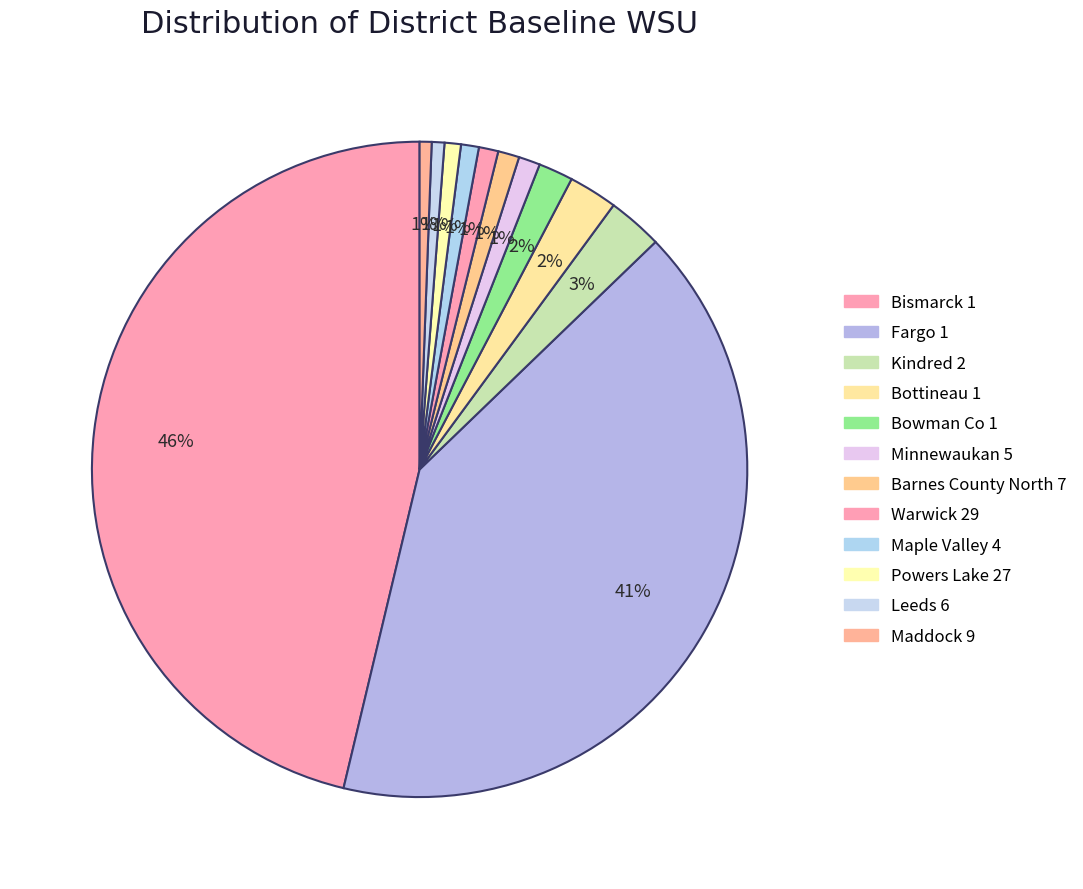

What is the largest slice in the pie chart?

Bismarck 1